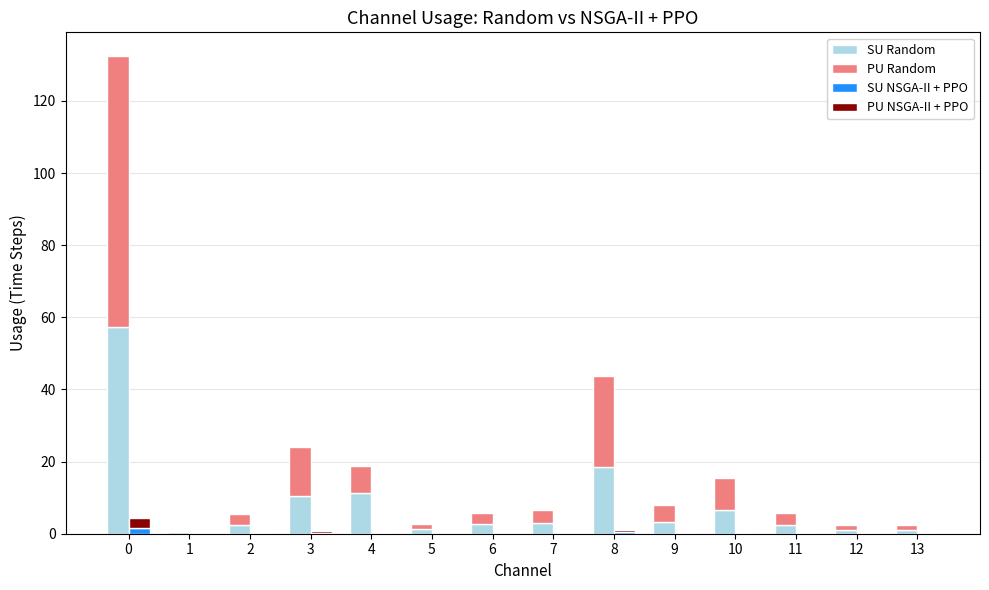

What is the difference between the maximum and minimum values in the SU NSGA-II + PPO series?

1.7